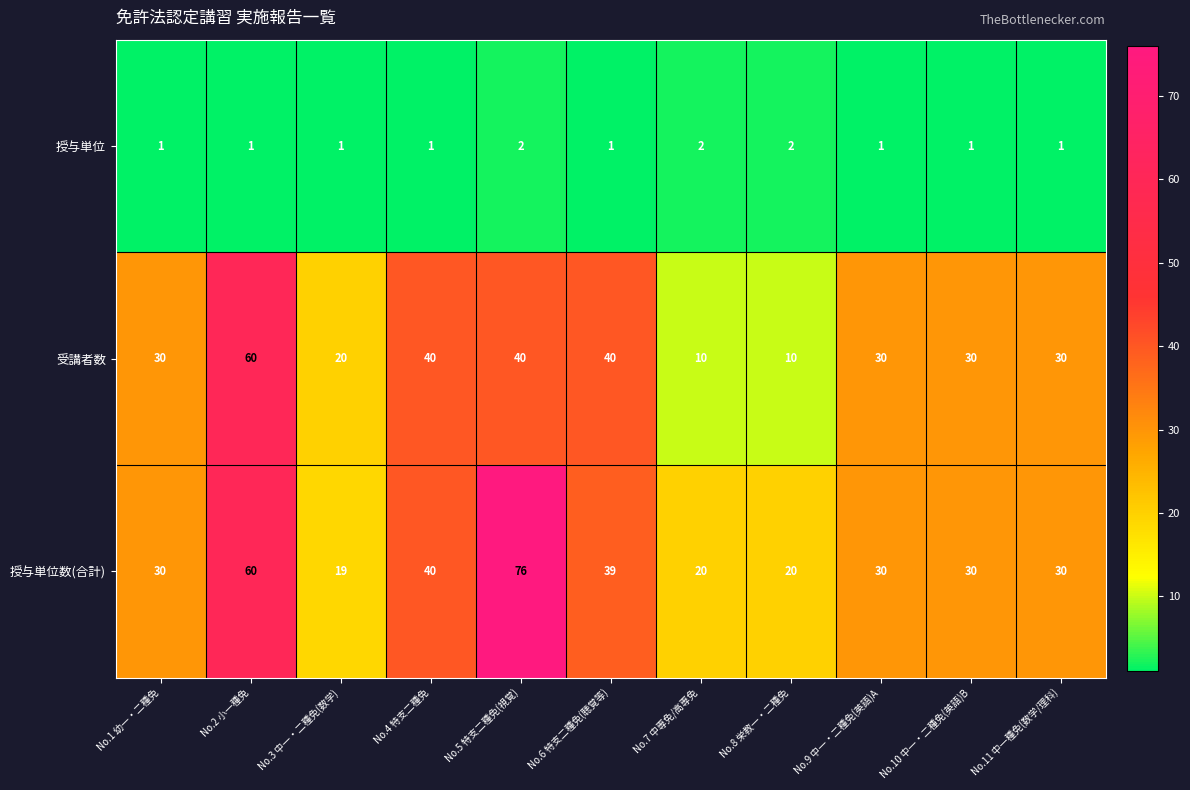

What is the sum of all 授与単位 values?

14